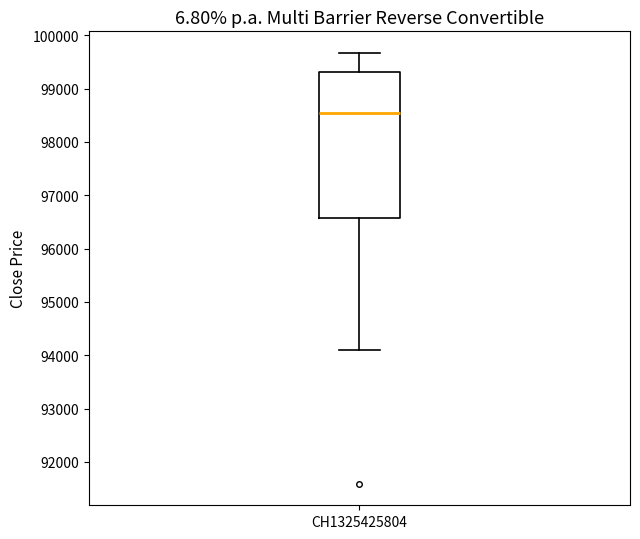

Read this box plot against the y-axis: the position of the median line, the range covered by the box, and the ends of both whiskers. The values are not printed on the chart, so give them approximately, as read against the axis.

median 98600, box 96600 to 99300, whiskers 94100 to 99700